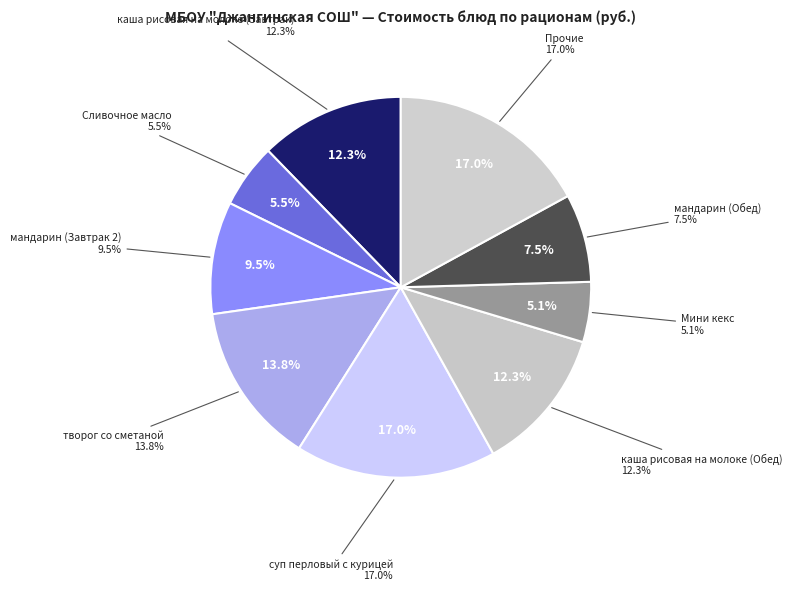

True or false: каша рисовая на молоке (Завтрак) accounts for 1% of the total.

False